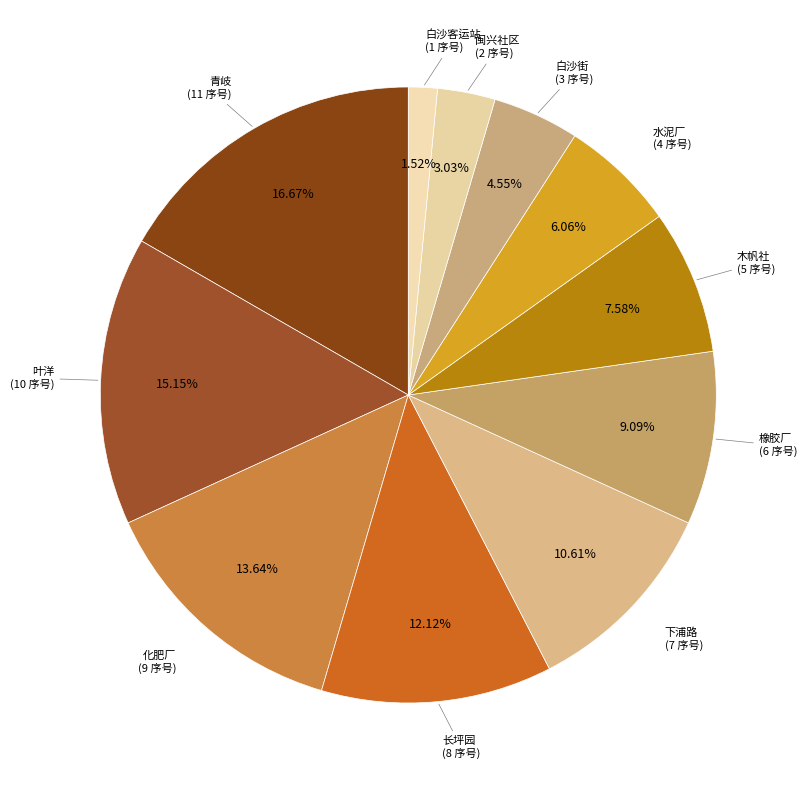

Count the number of slices in the pie.

11